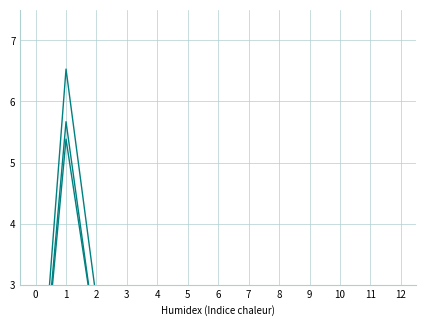

Reading left to right, list all the values displayed in this chart.

Текущий год: 0=0.0	1=6.5	2=2.7	3=0.0	4=1.2	5=0.0	6=1.2	7=1.1	8=0.9	9=0.1	10=0.0	11=0.0	12=0.0
1 год планового периода: 0=0.0	1=5.7	2=2.1	3=0.0	4=1.2	5=0.0	6=1.2	7=1.1	8=0.9	9=0.1	10=0.0	11=0.0	12=0.0
2 год планового периода: 0=0.0	1=5.4	2=2.1	3=0.0	4=1.2	5=0.0	6=1.2	7=1.1	8=0.9	9=0.1	10=0.0	11=0.0	12=0.0
Условно утвержд.: 0=0.0	1=0.0	2=0.0	3=0.0	4=0.0	5=0.0	6=0.0	7=0.0	8=0.0	9=0.0	10=0.0	11=0.0	12=0.0